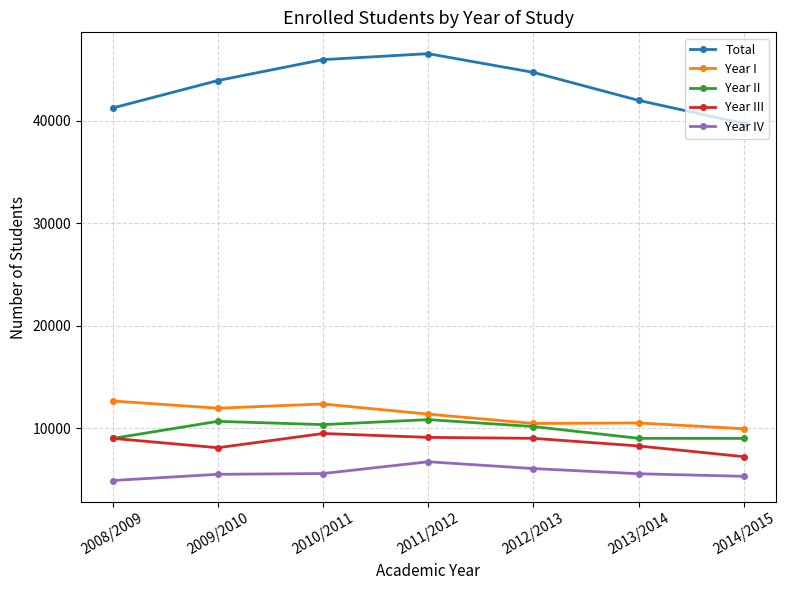

What is the maximum value shown in the chart?

46547